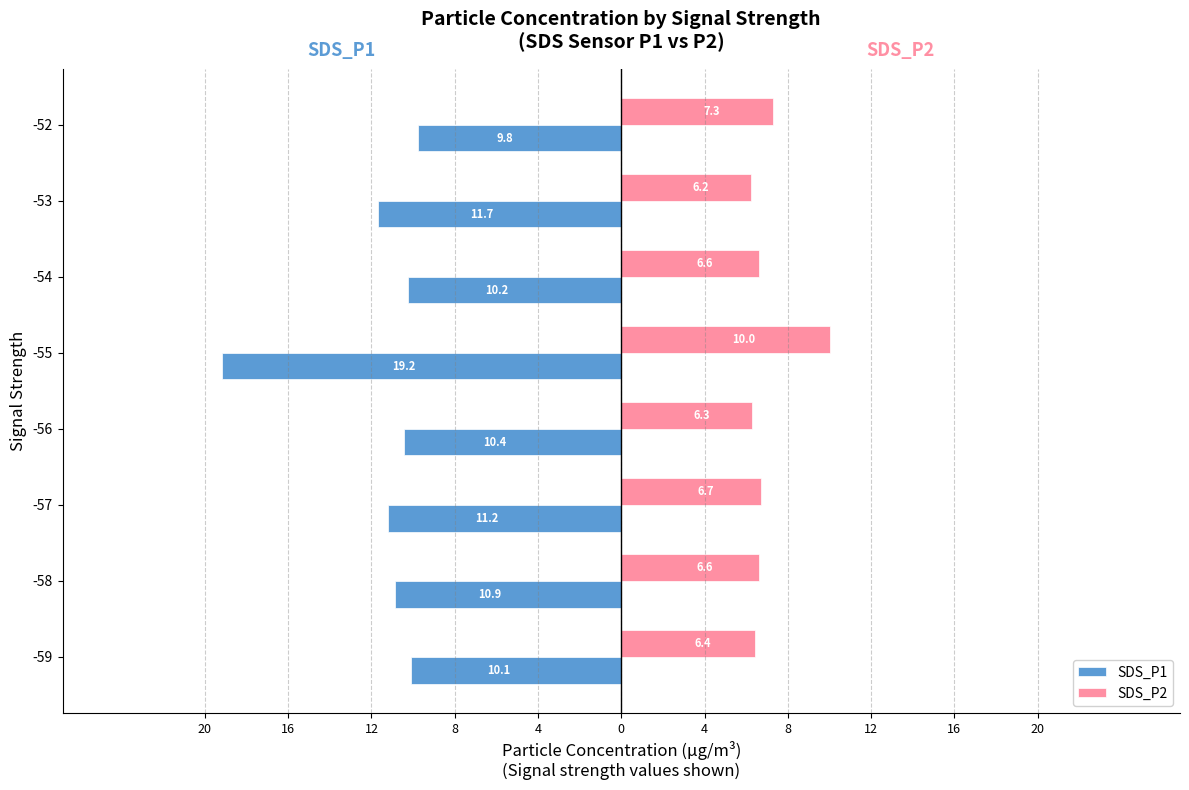

What are all the series names shown in the legend?

SDS_P1, SDS_P2